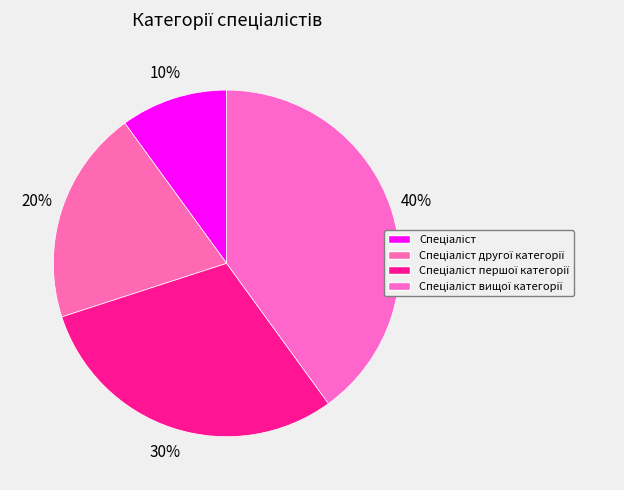

How many segments does this pie chart have?

4